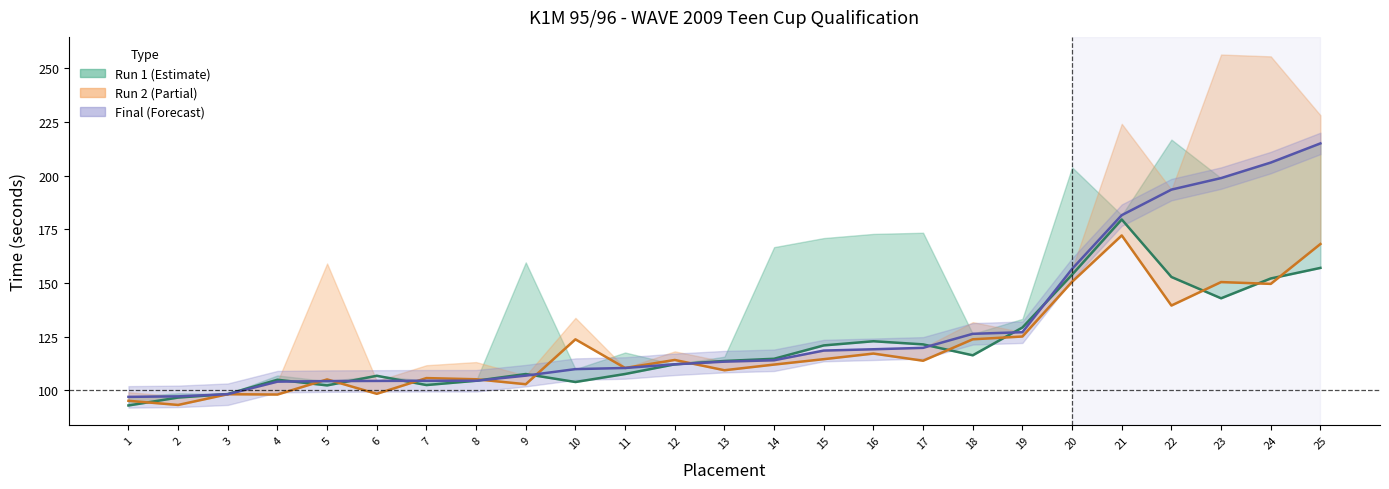

The Run 1 raw series shows 93.0 at 1. True or false?

True